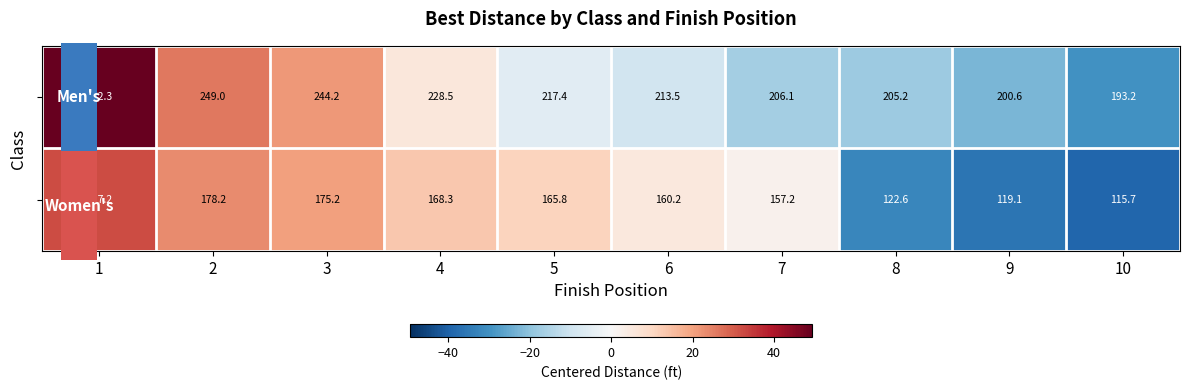

At how many categories does at least one series exceed 172?

10